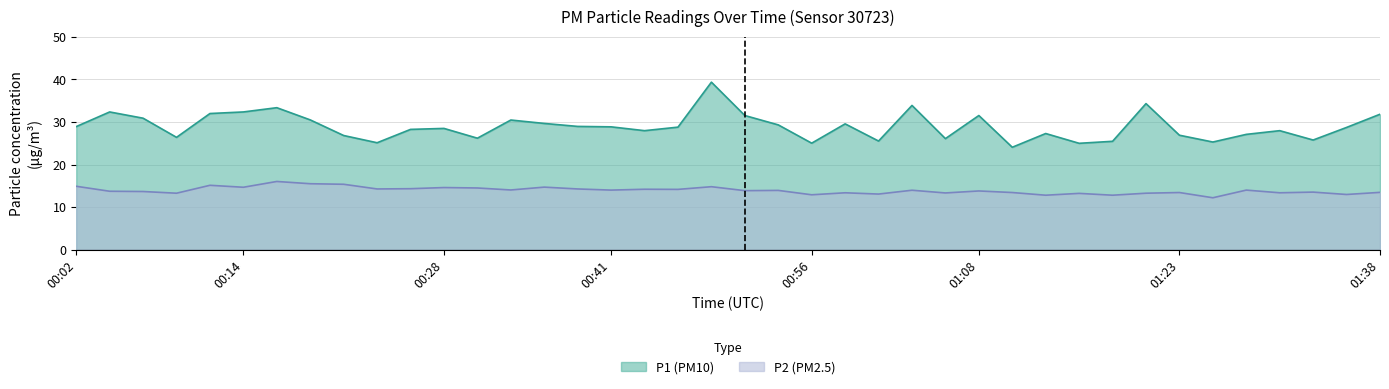

What is the difference between the maximum and minimum values in the P2 series?

3.8